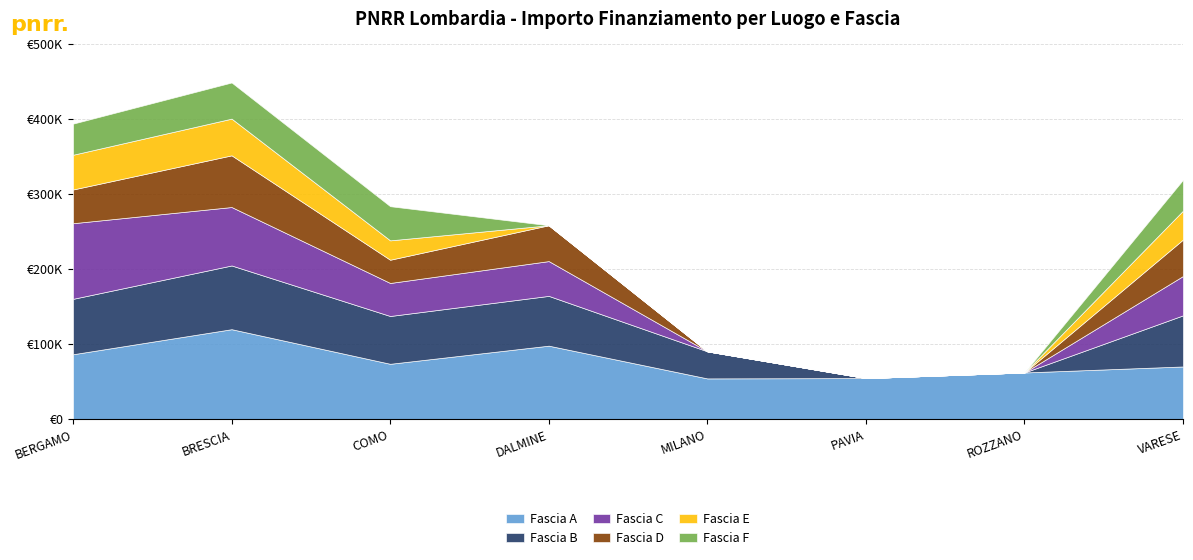

Does the chart display data point markers on the line(s)?

No